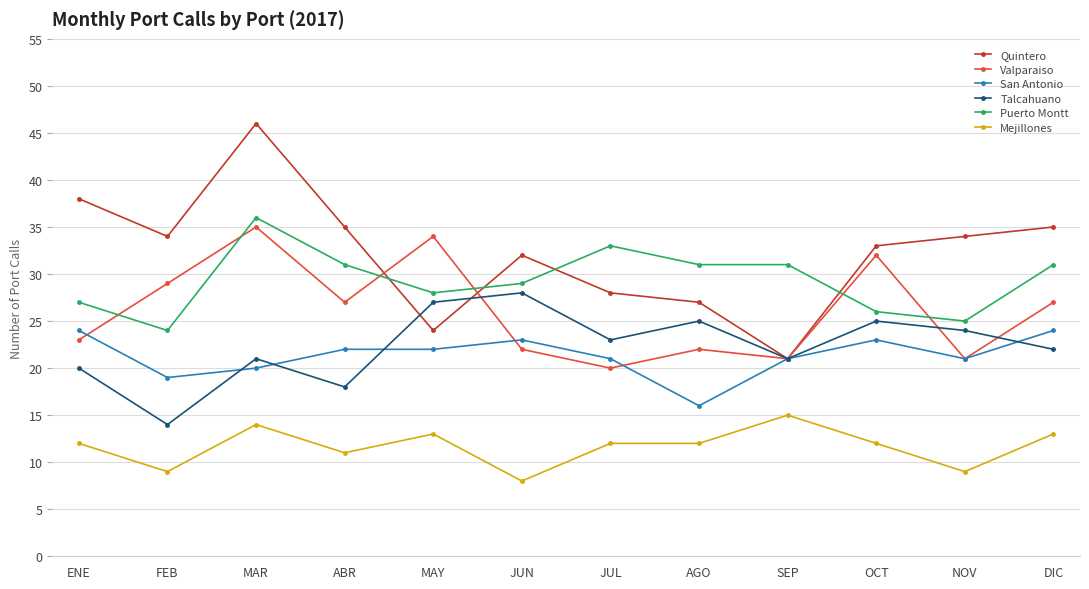

Which series changed the most between FEB and AGO?

Talcahuano